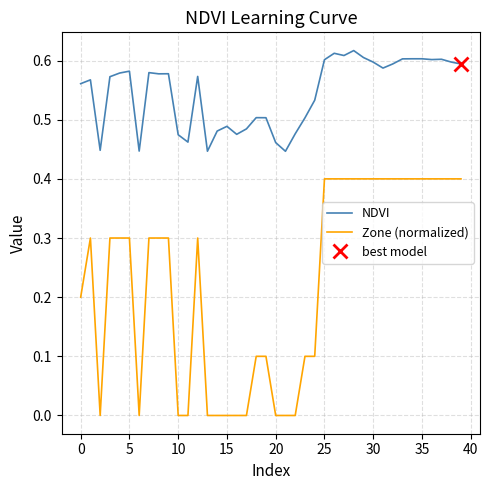

The value of Zone (normalized) at 35 is 0.6. True or false?

False